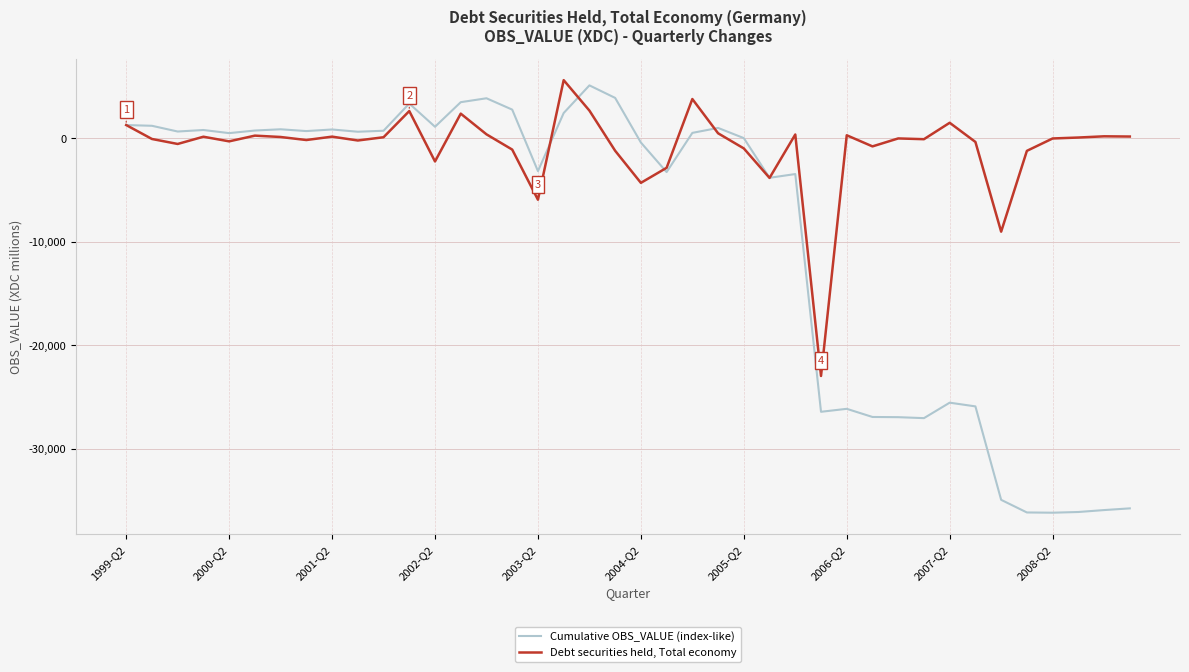

Rank the series by their average value, from lowest to highest.

Cumulative OBS_VALUE (index-like), Debt securities held, Total economy